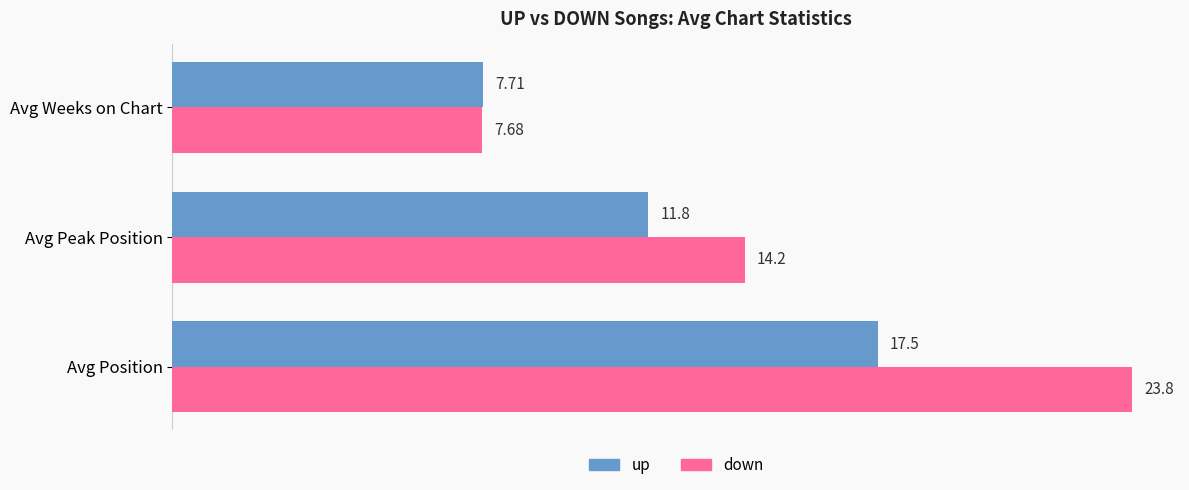

What is the maximum value shown in the chart?

23.8